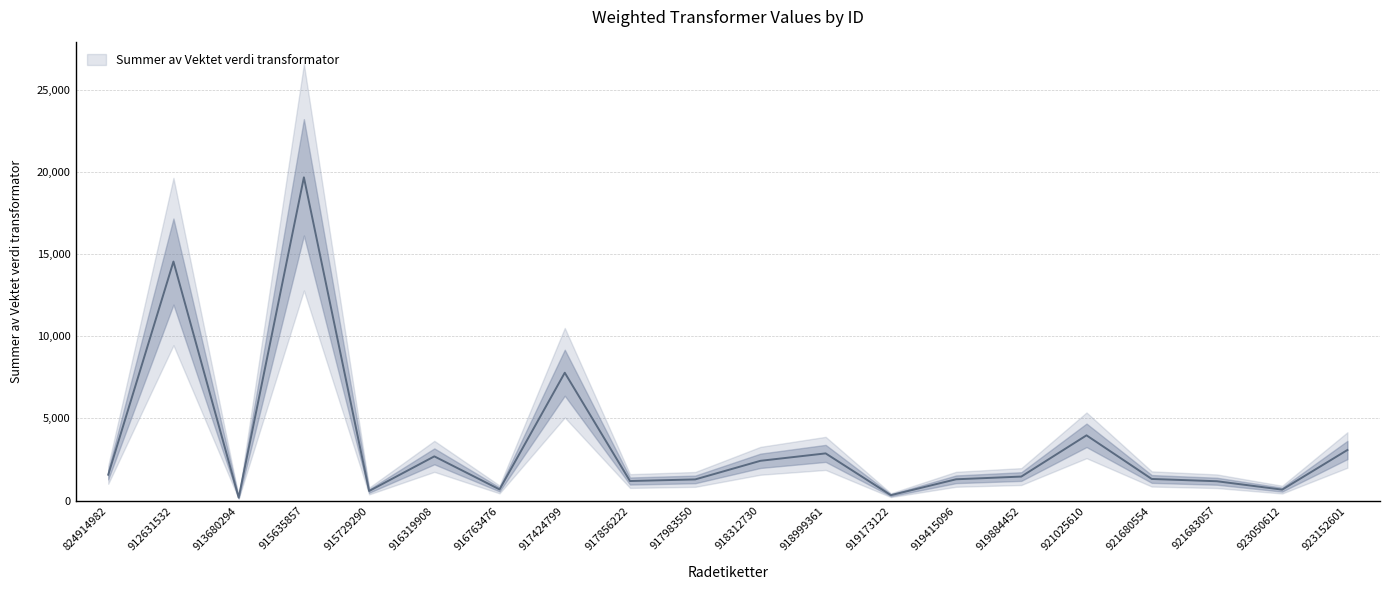

How many data points are less than 1465?

10